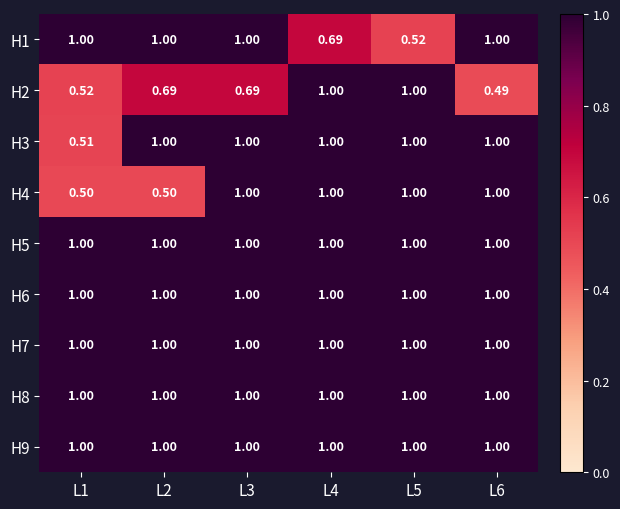

What is the smallest value displayed?

0.5